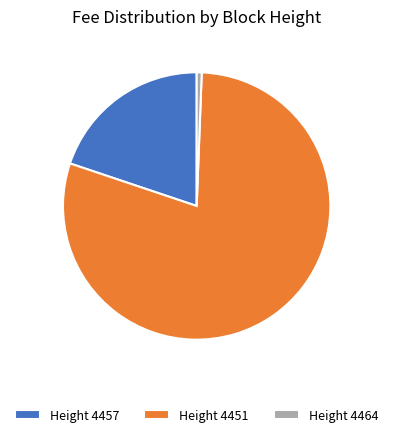

Which category has the smallest portion of the pie?

Height 4464